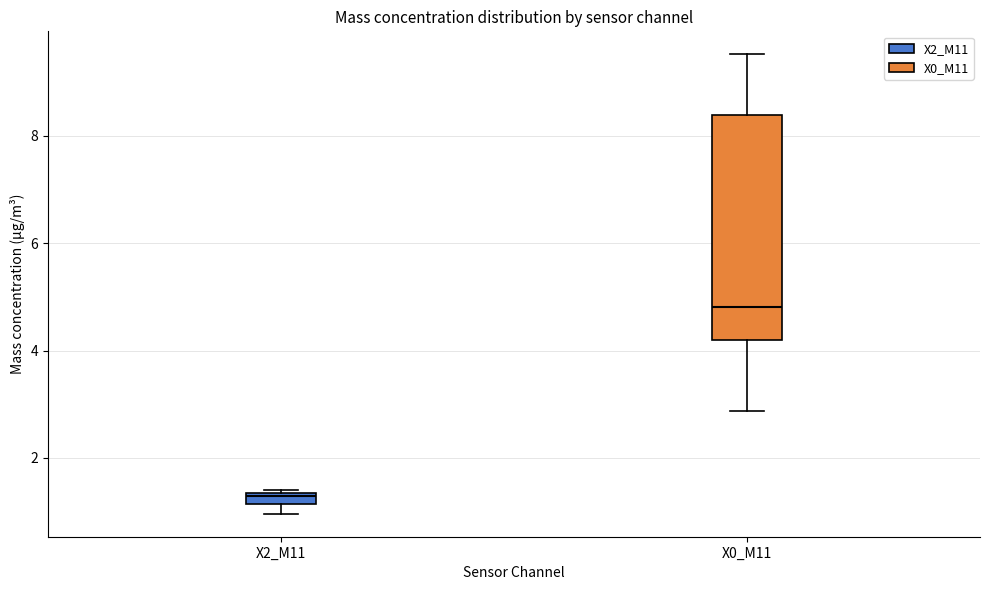

Comparing the boxes themselves (not the whiskers), which one is the tallest?

X0_M11